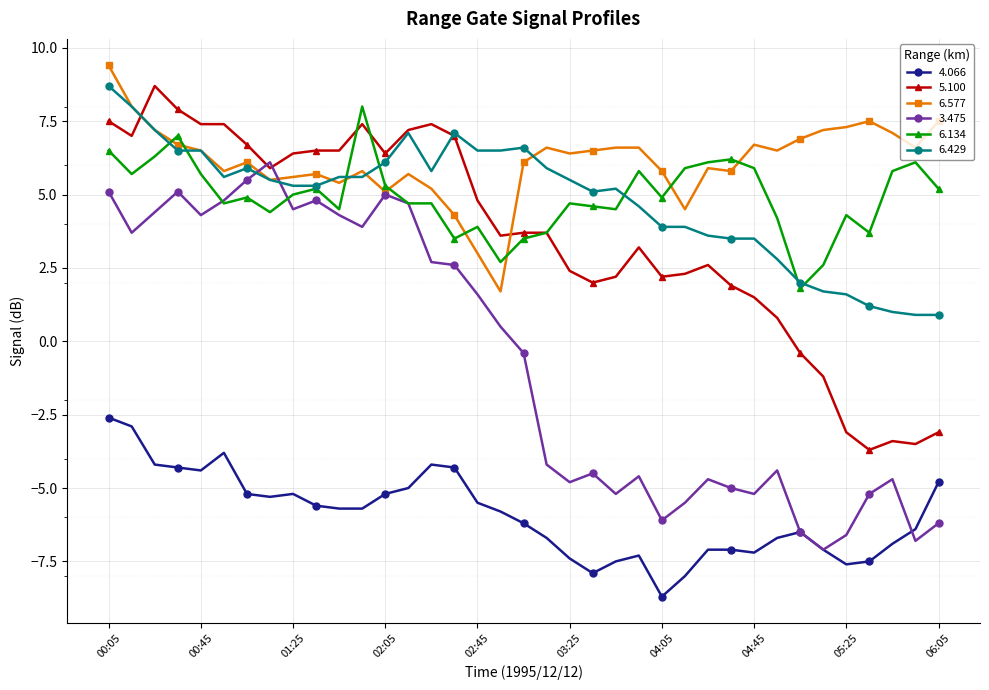

How many data points in 5.100 are less than 3?

16